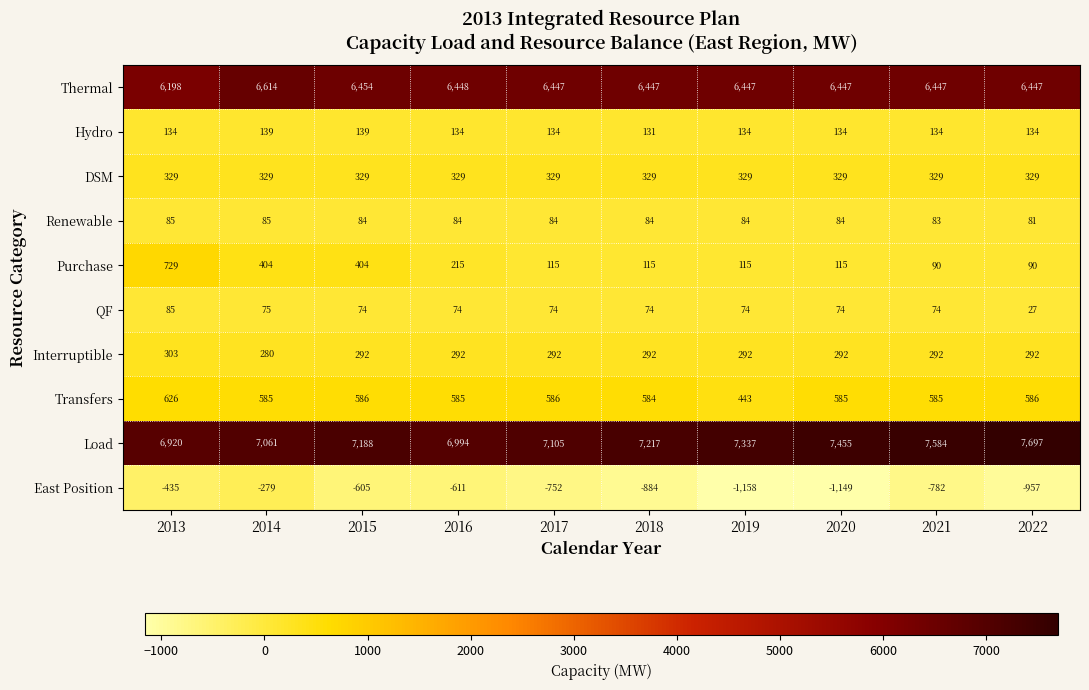

The QF series shows 34 at 2019. True or false?

False